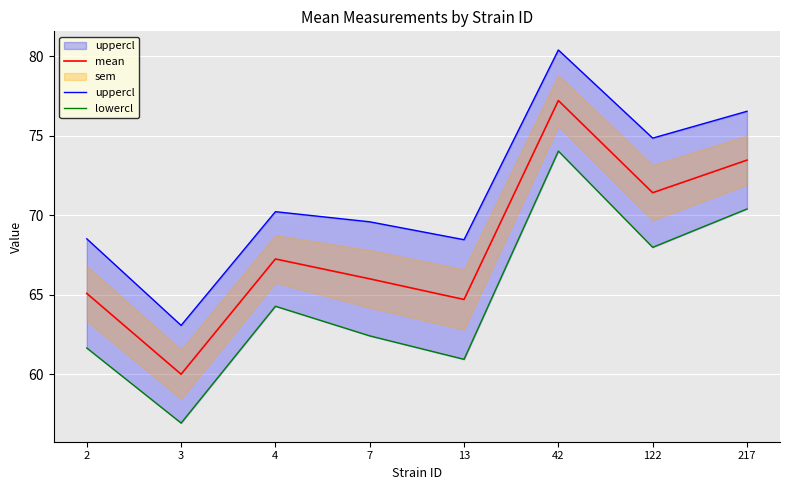

What is the difference between the lowercl values at 217 and 2?

8.7